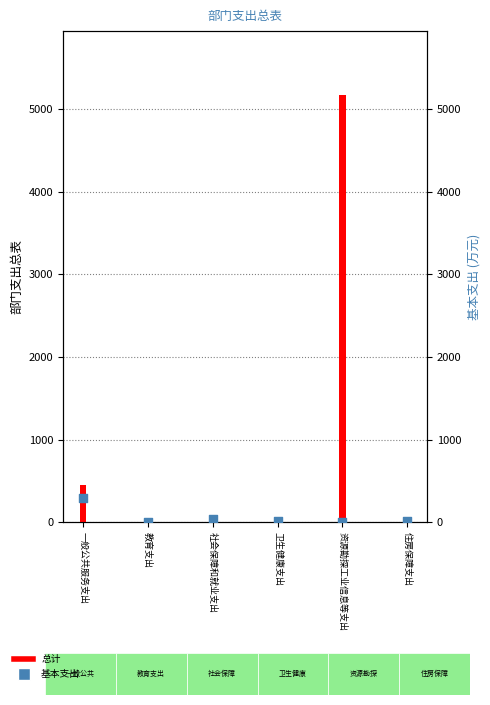

What is the ratio of the value at 社会保障和就业支出 to the value at 教育支出?

31.8